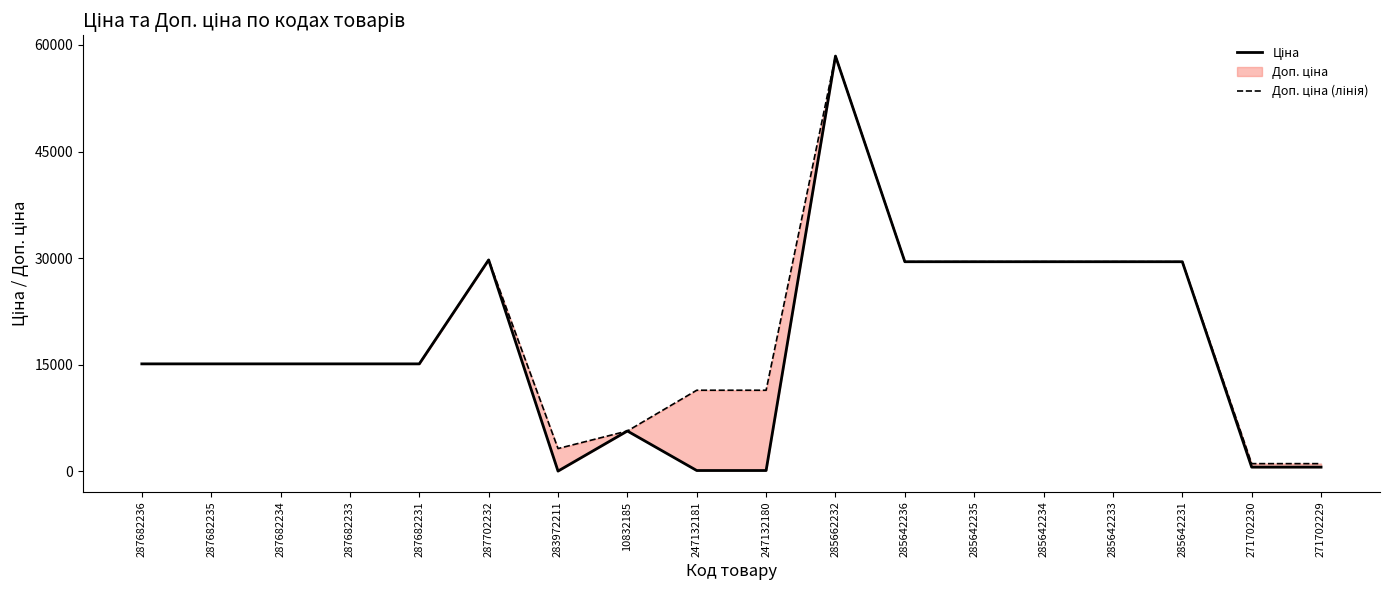

Which series has the largest total across all categories?

Доп. ціна (лінія)